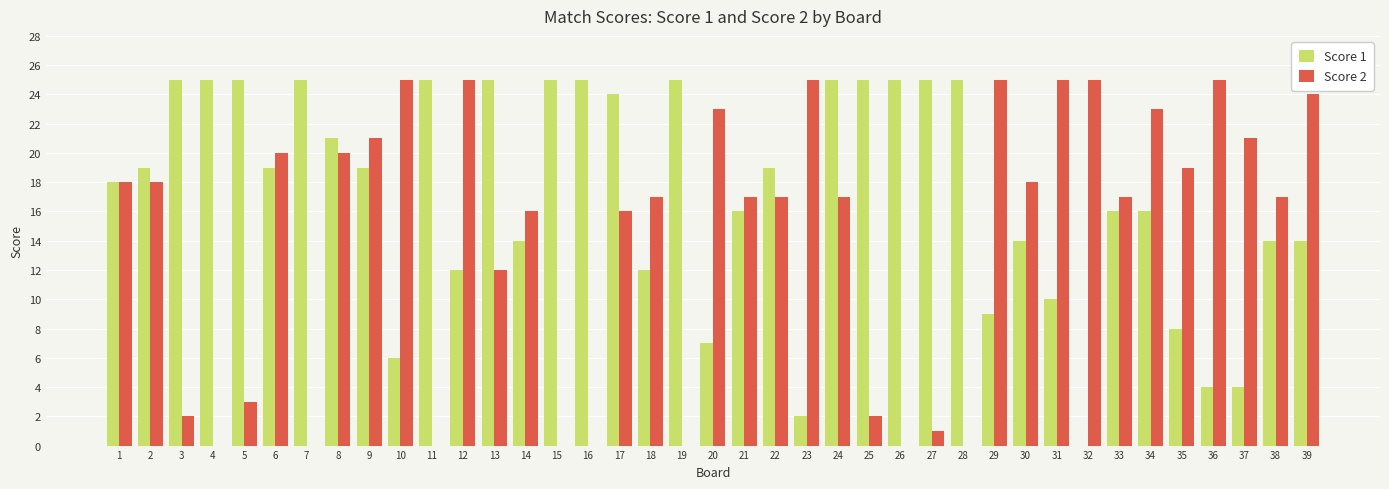

Between 30 and 35, which series saw the biggest shift?

Score 1